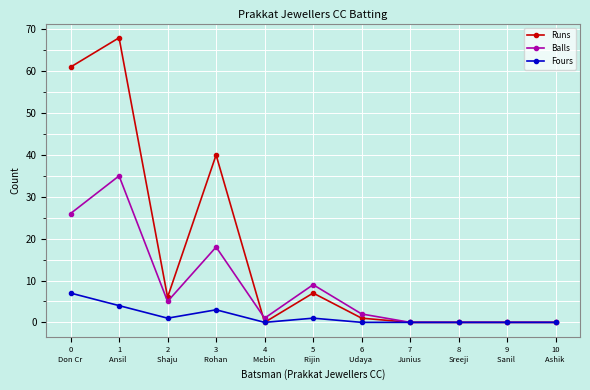

Which series has the widest spread of values?

Runs